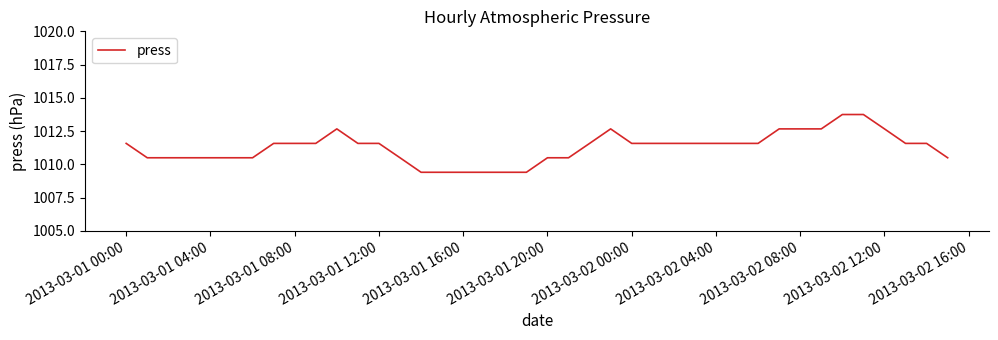

What is the smallest value displayed?

1009.4